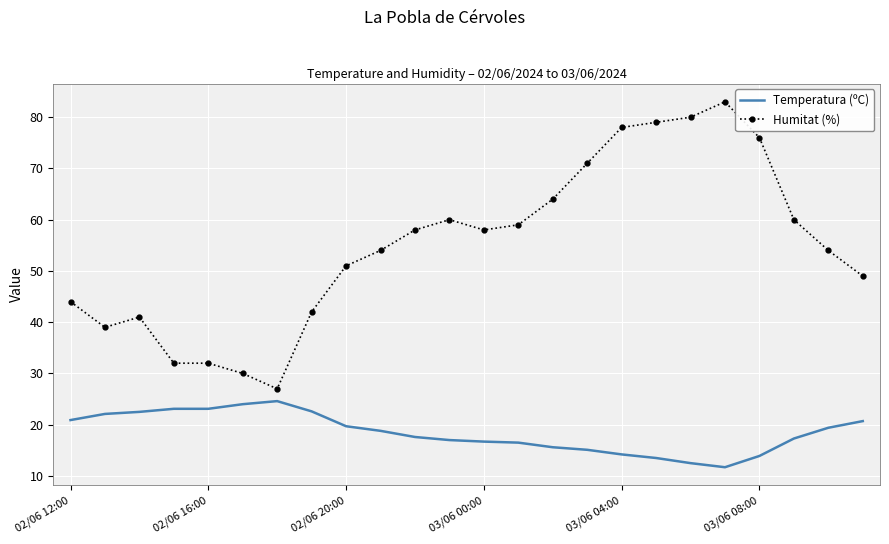

Which series has the widest spread of values?

Humitat (%)